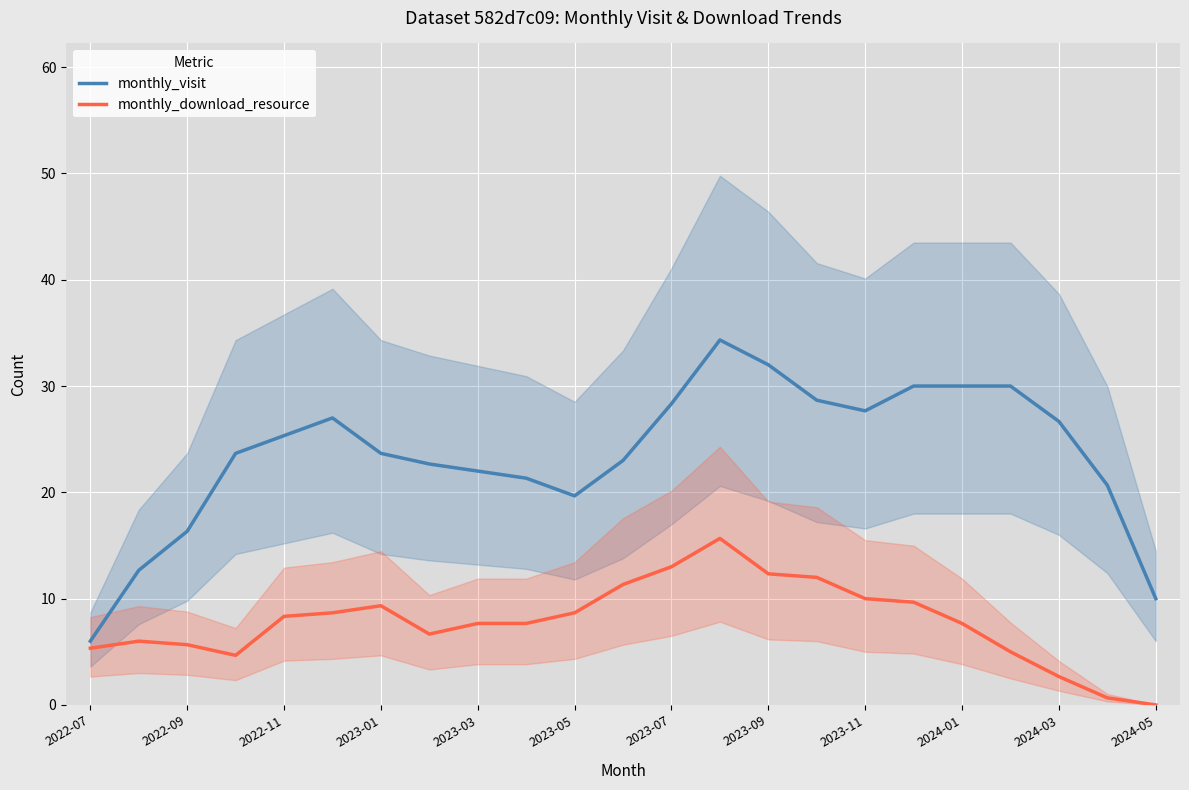

The monthly_visit series shows 13.6 at 2023-09. True or false?

False